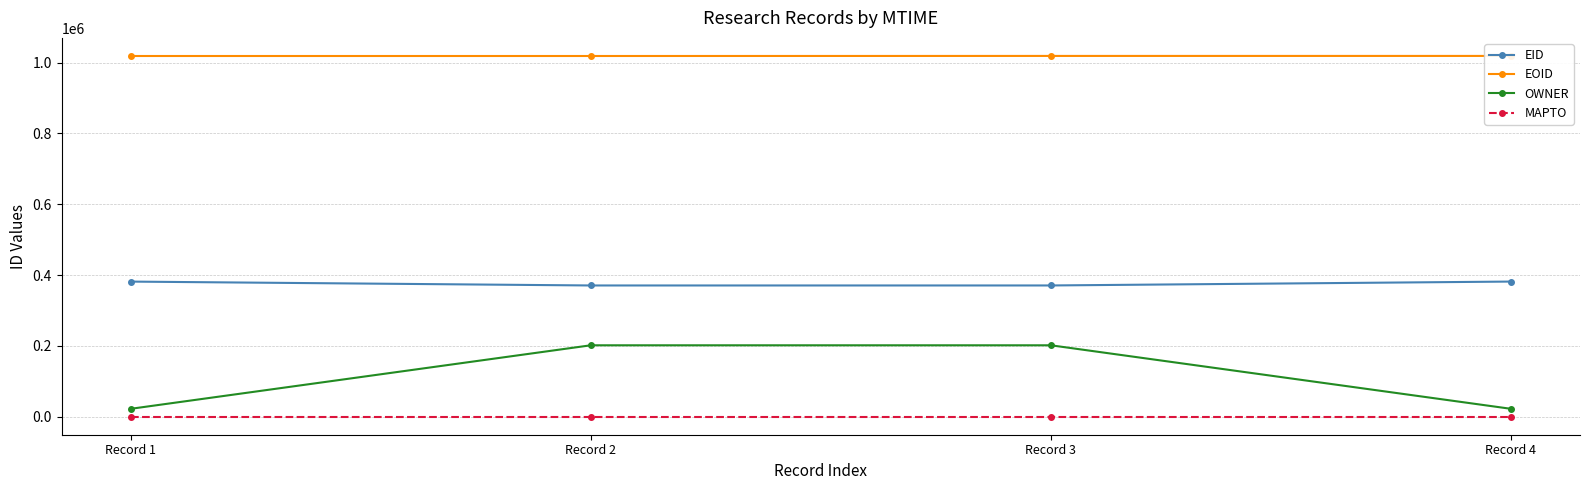

The OWNER series shows 94384 at Record 3. True or false?

False